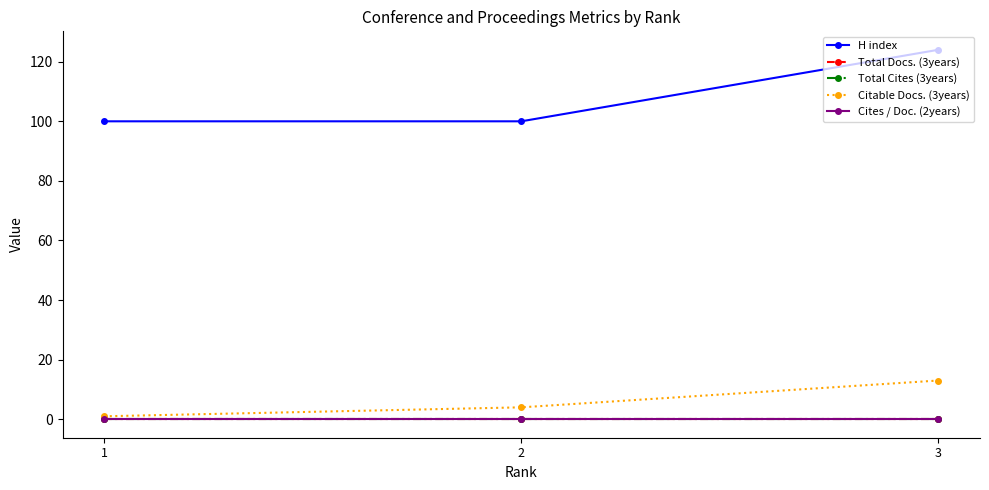

What is the value of the Citable Docs. (3years) point at the 3rd from the left?

13